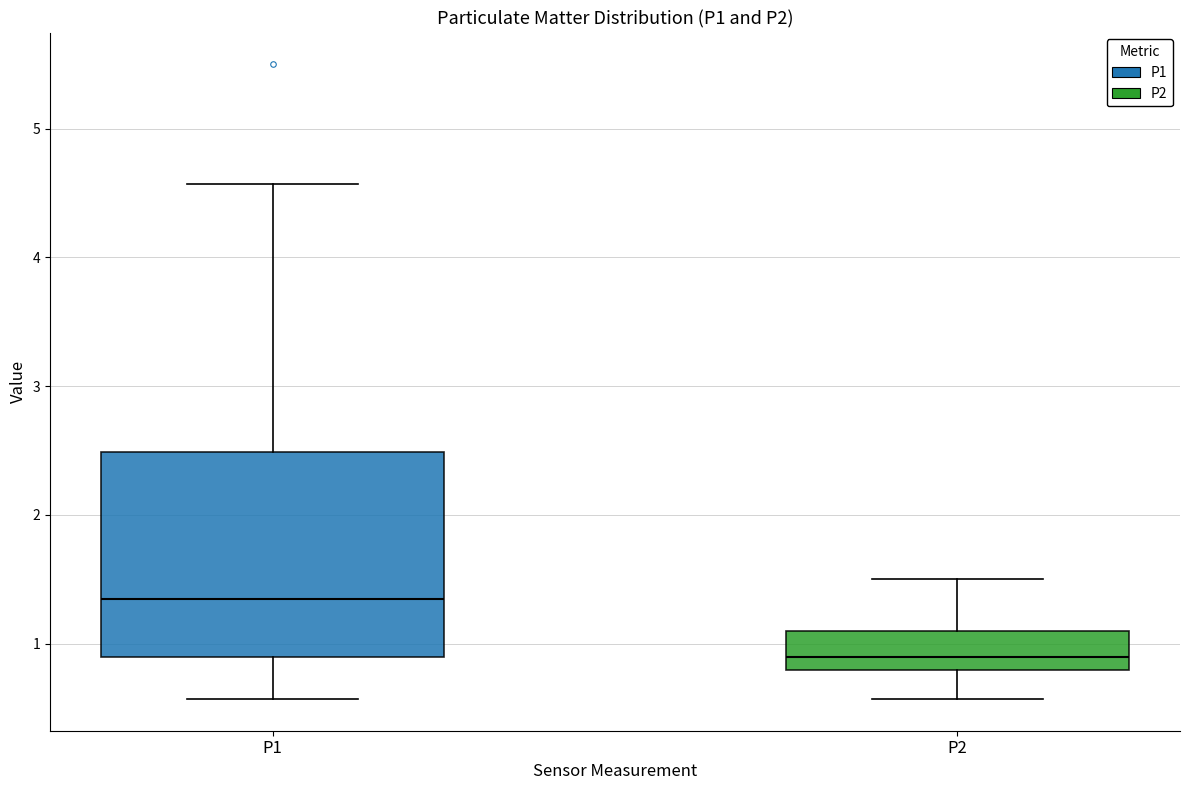

Which box is the tallest, from its lower edge to its upper edge?

P1